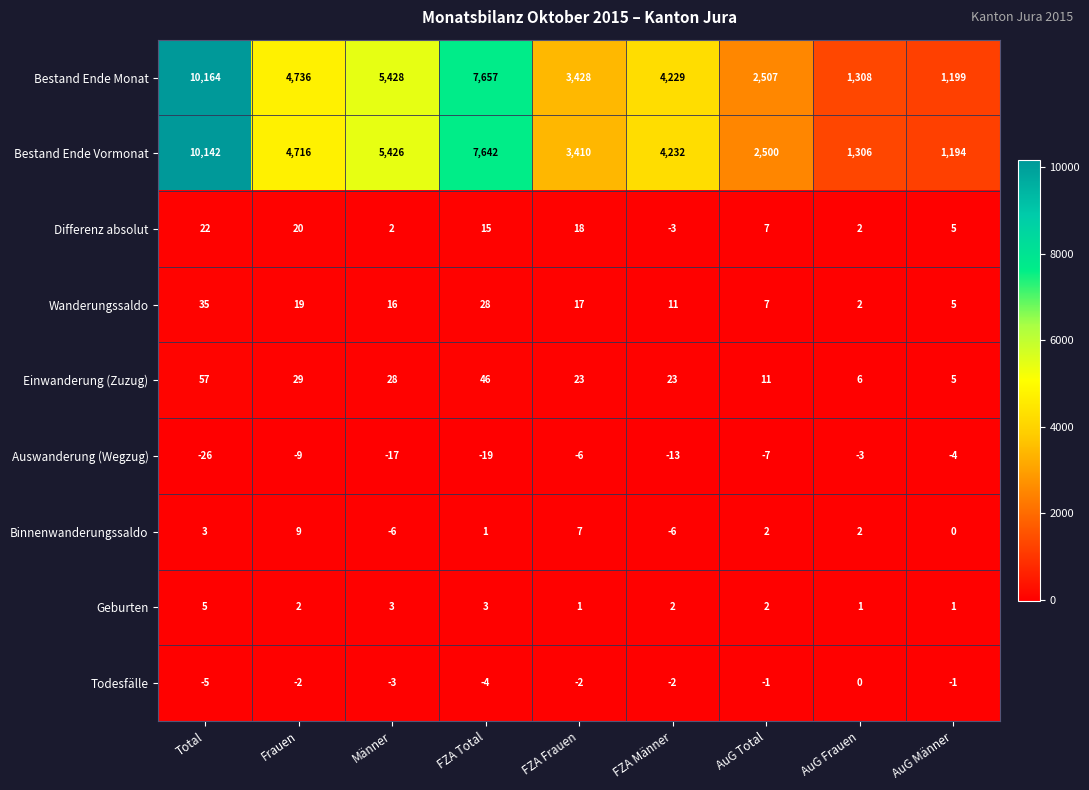

Between Total and AuG Total, which series saw the biggest shift?

Bestand Ende Monat